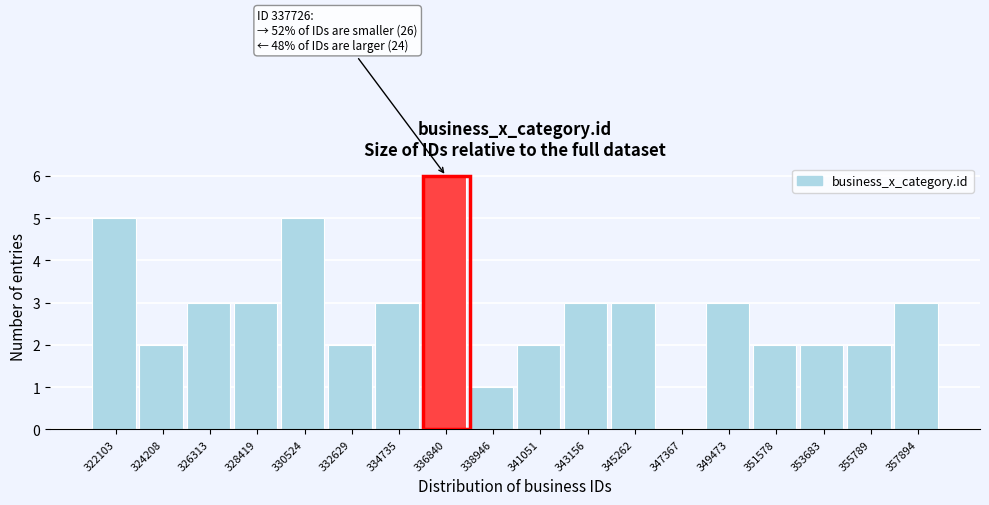

Reading right to left, list all the values displayed in this chart.

357894=3	355789=2	353683=2	351578=2	349473=3	347367=0	345262=3	343156=3	341051=2	338946=1	336840=6	334735=3	332629=2	330524=5	328419=3	326313=3	324208=2	322103=5